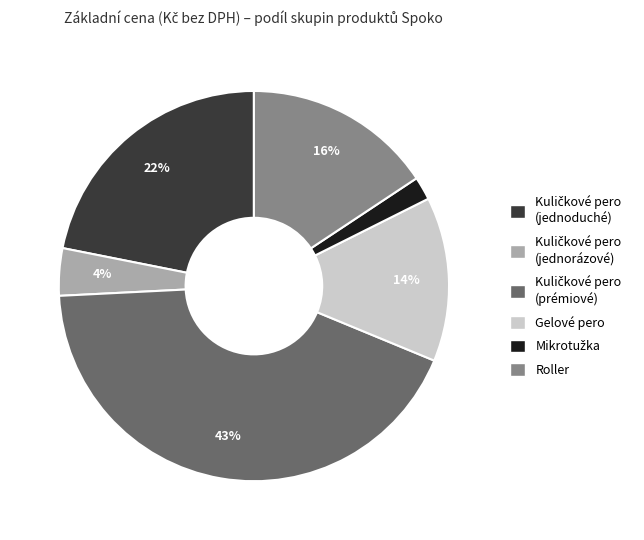

Is there a majority slice in this chart?

No